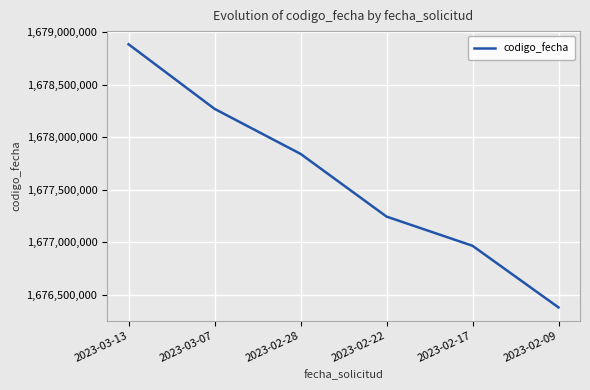

At which label does the data first exceed 1677841388?

2023-03-13